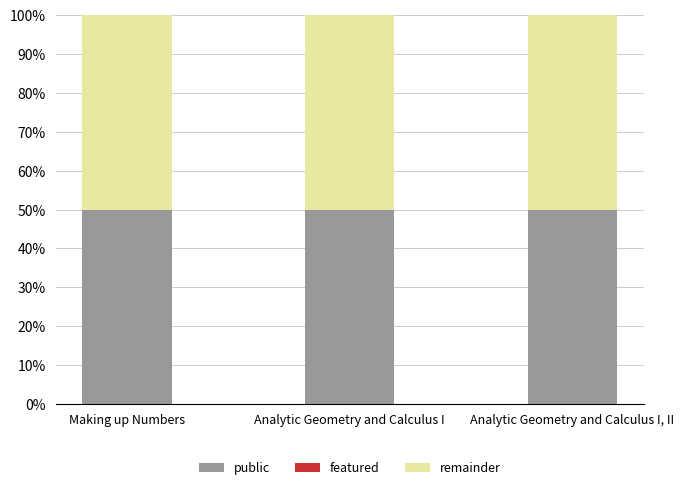

Is it true that featured equals 0 at Analytic Geometry and Calculus I?

True